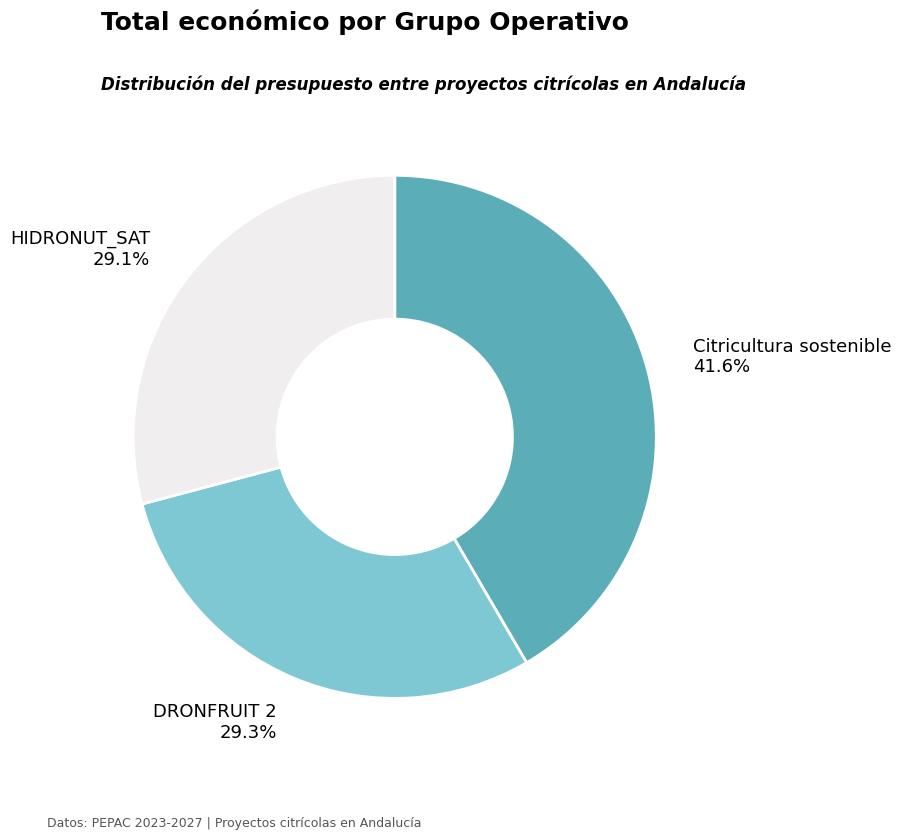

Do HIDRONUT_SAT and DRONFRUIT 2 together represent more than half of the pie?

Yes